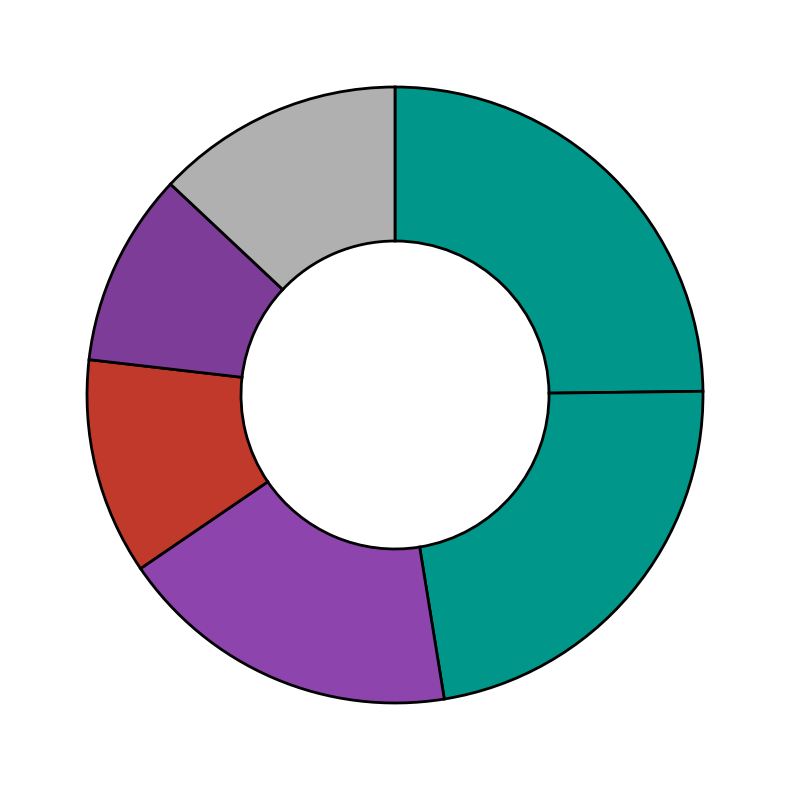

Count the number of slices in the pie.

6